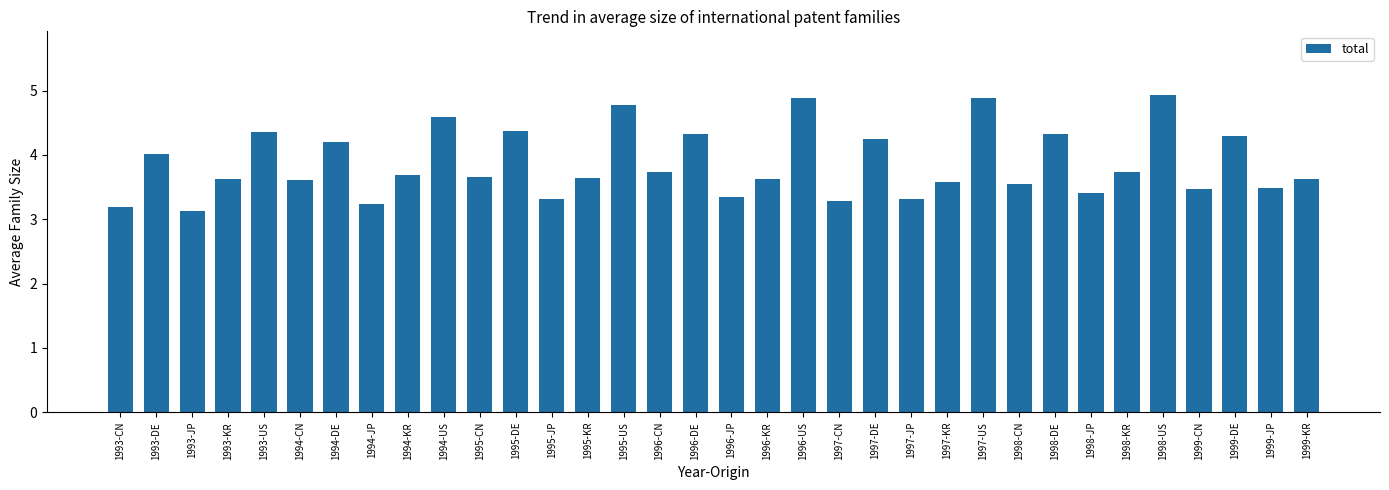

What is the difference between the values at 1993-DE and 1999-CN?

0.5